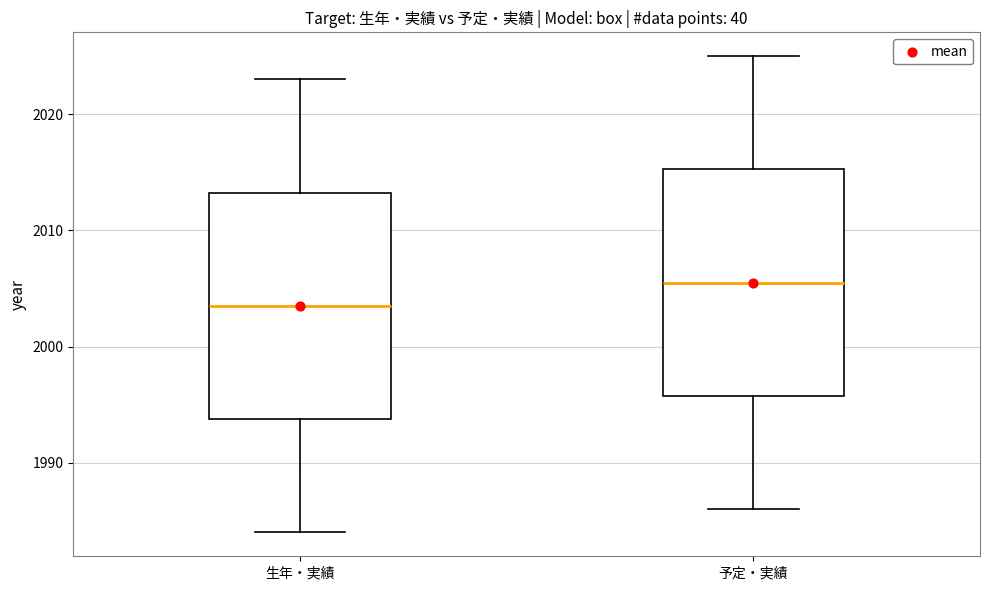

Reading left to right, read every box against the y-axis: the position of its median line, the range the box covers, and the ends of its whiskers. The values are not printed on the chart, so give them approximately, as read against the axis.

生年・実績: median 2004, box 1994 to 2013, whiskers 1984 to 2023
予定・実績: median 2006, box 1996 to 2015, whiskers 1986 to 2025